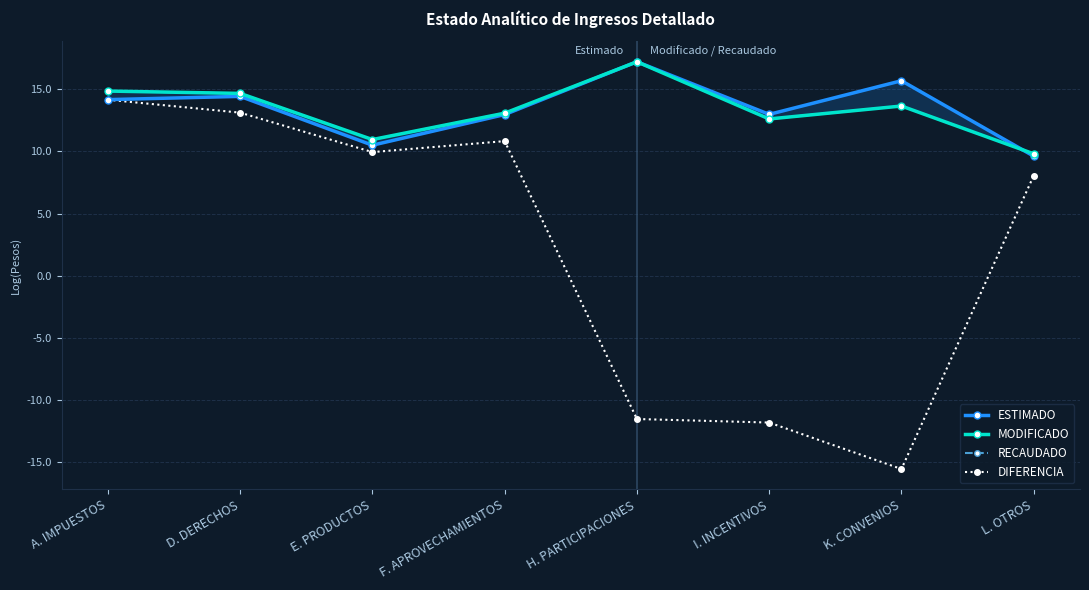

What is the label of the 7th point from the left?

K. CONVENIOS